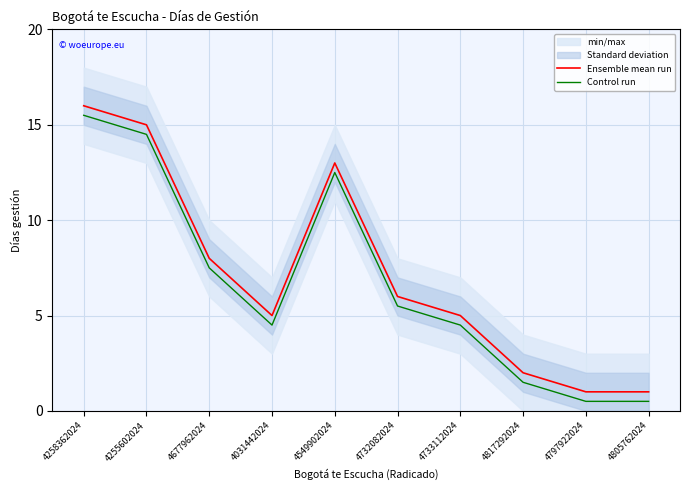

Rank the series by their maximum value, from lowest to highest.

Control run, Ensemble mean run